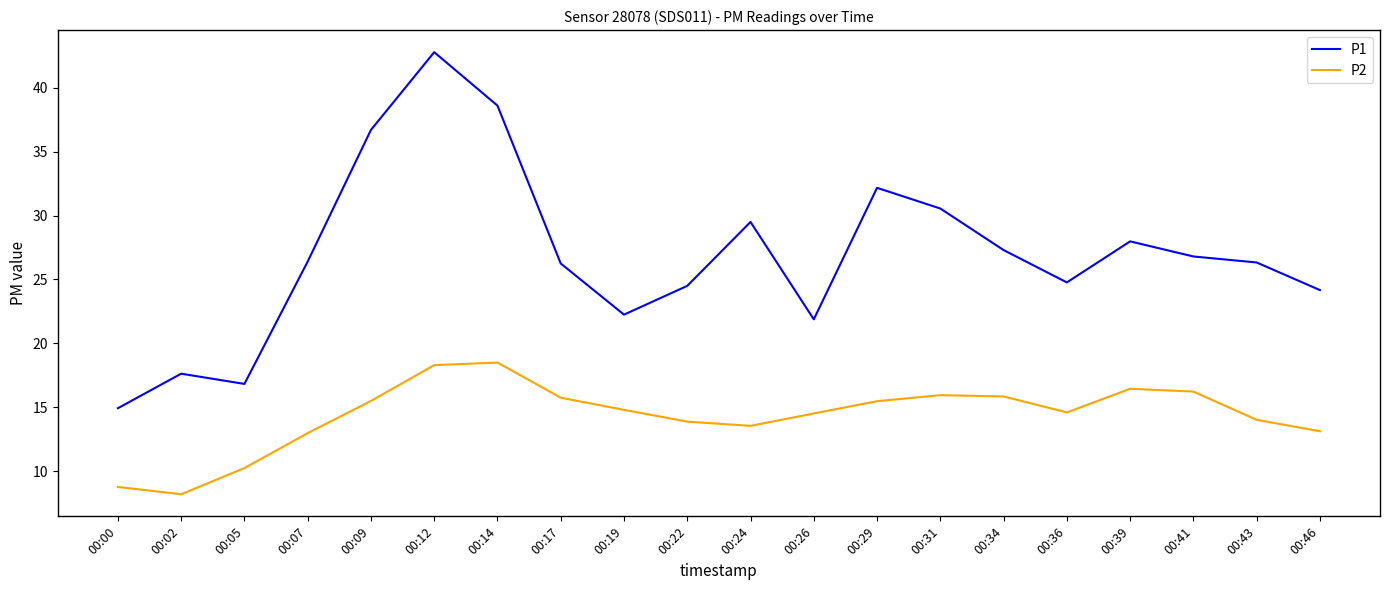

What is the spread (max minus min) of values at 00:46?

11.0